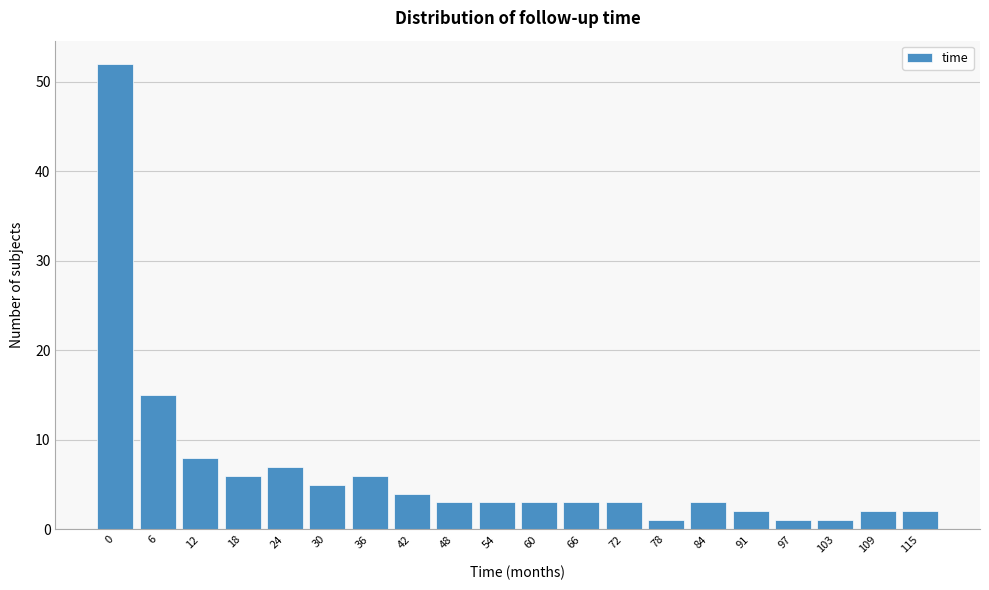

Reading right to left, transcribe all the data shown in this chart.

115=2	109=2	103=1	97=1	91=2	84=3	78=1	72=3	66=3	60=3	54=3	48=3	42=4	36=6	30=5	24=7	18=6	12=8	6=15	0=52